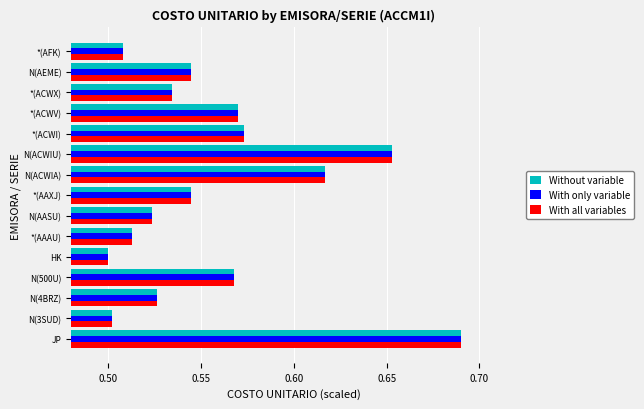

What is the difference between the maximum and minimum values in the With only variable series?

0.2